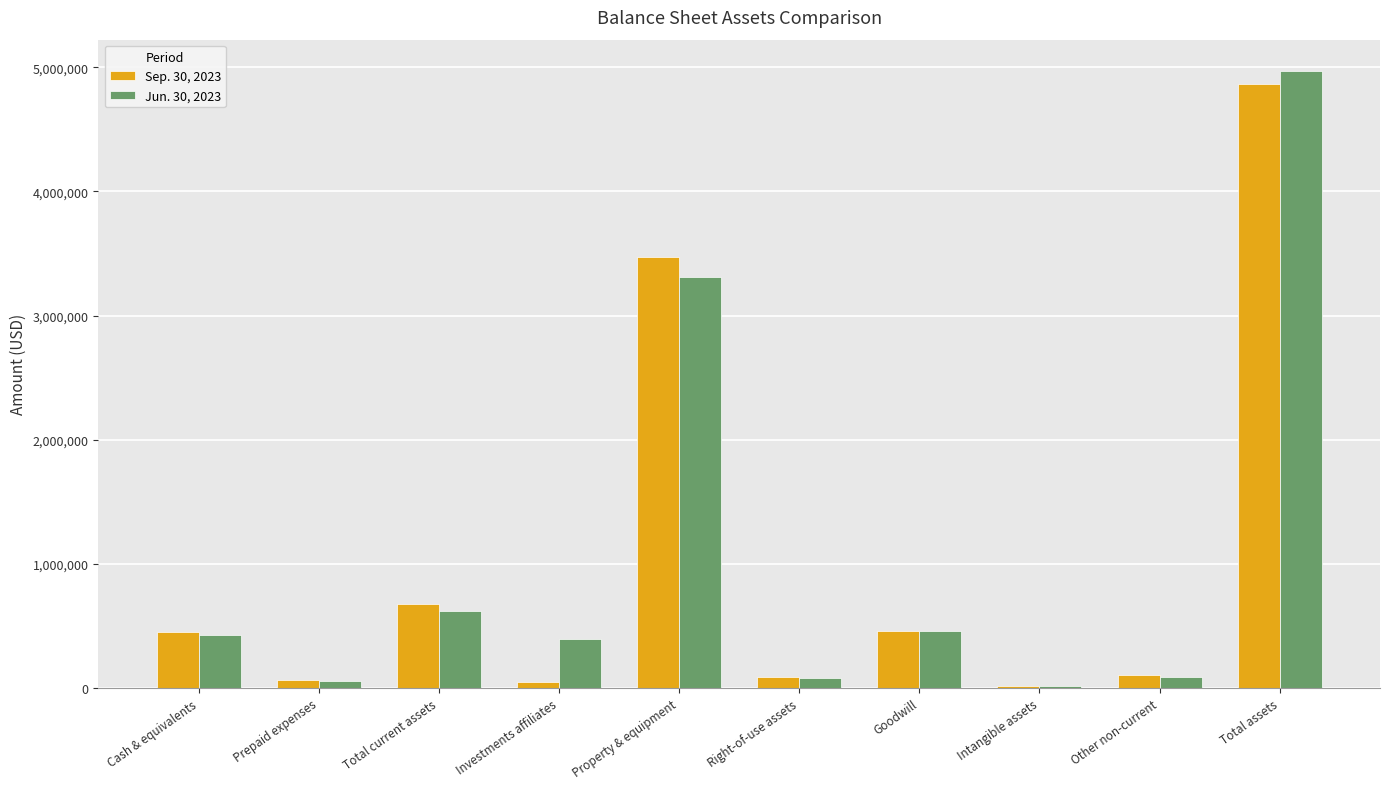

What is the greatest value displayed?

4973015